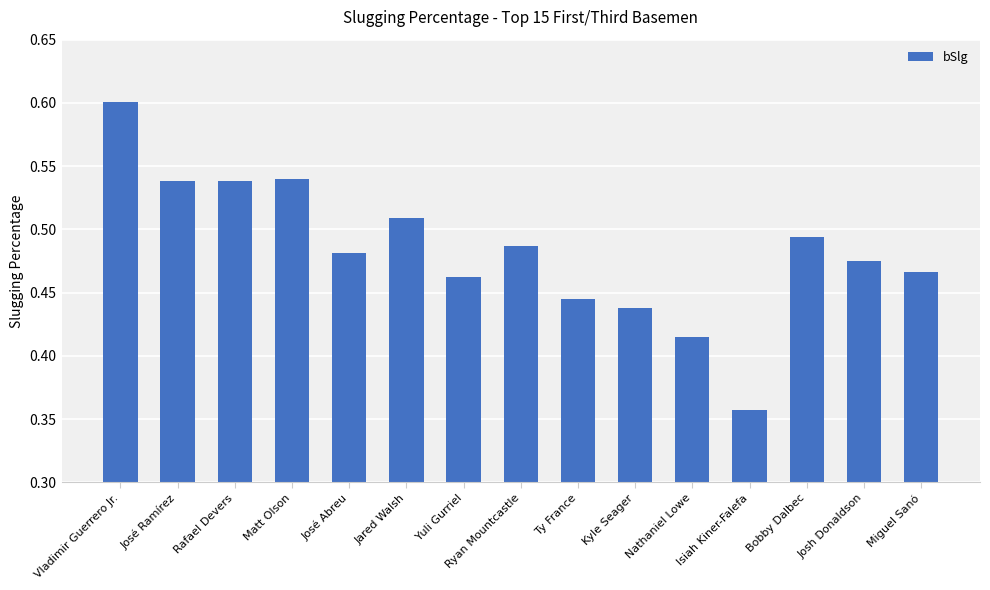

What is the label of the 14th bar from the left?

Josh Donaldson